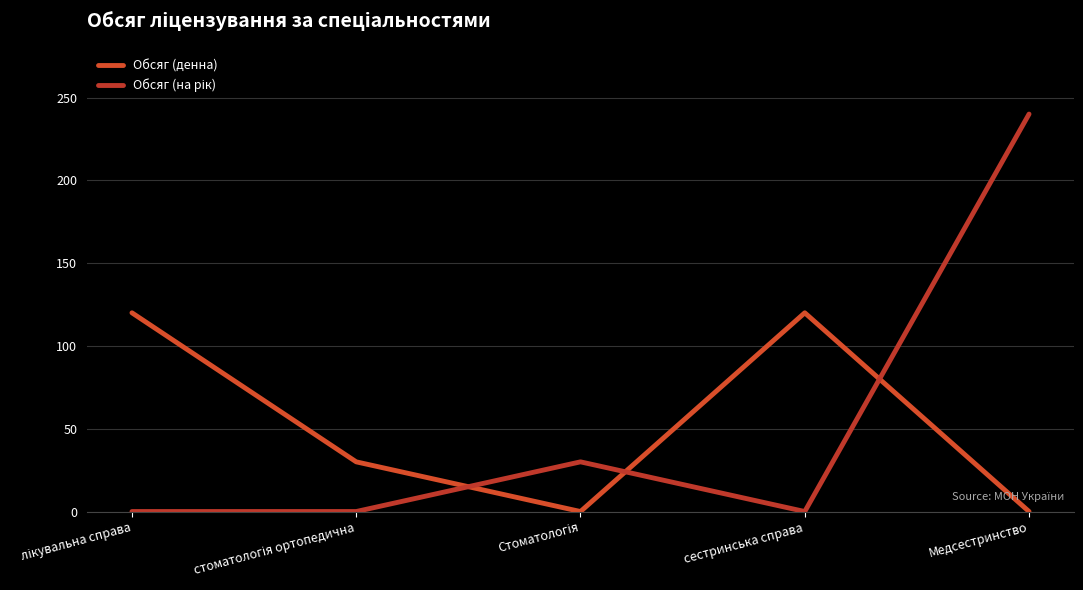

What is the maximum value shown in the chart?

240